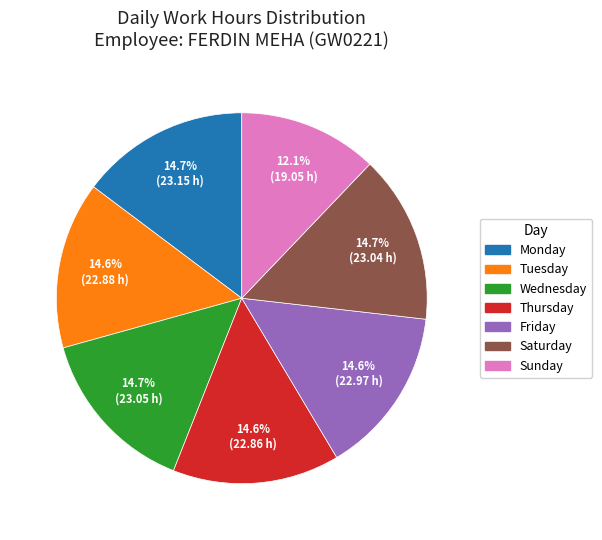

Is there a majority slice in this chart?

No